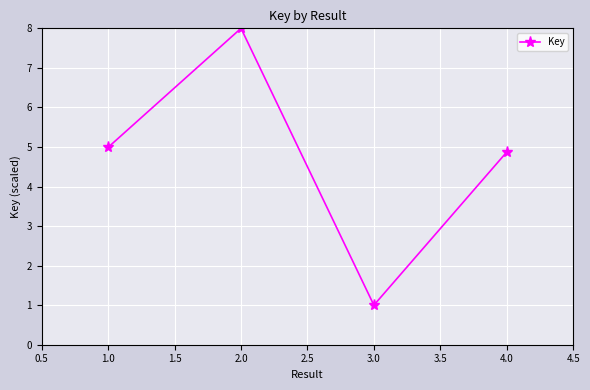

List the labels in order of value, smallest first.

3.0, 4.0, 1.0, 2.0